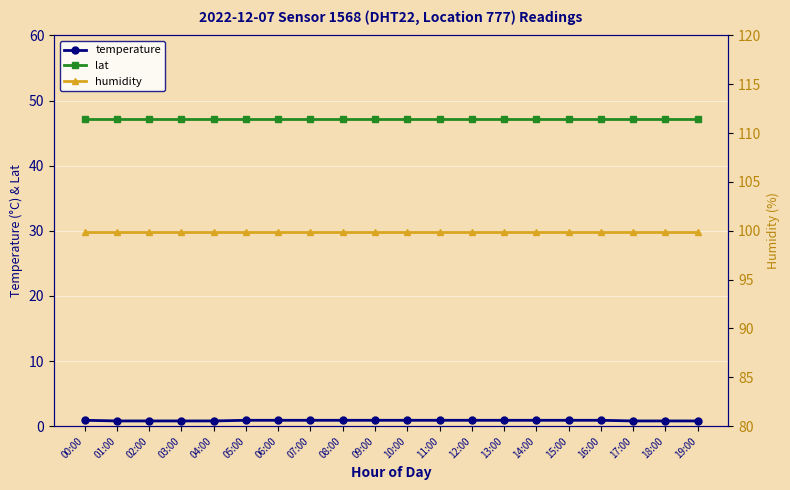

What is the label of the 16th point from the right?

04:00